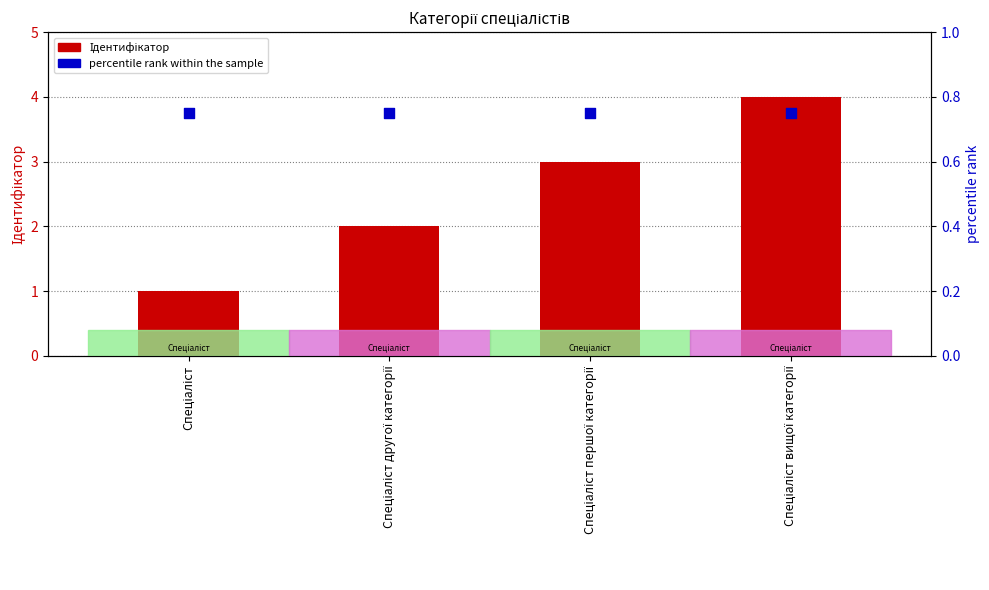

Which series contains the highest Y value?

Ідентифікатор